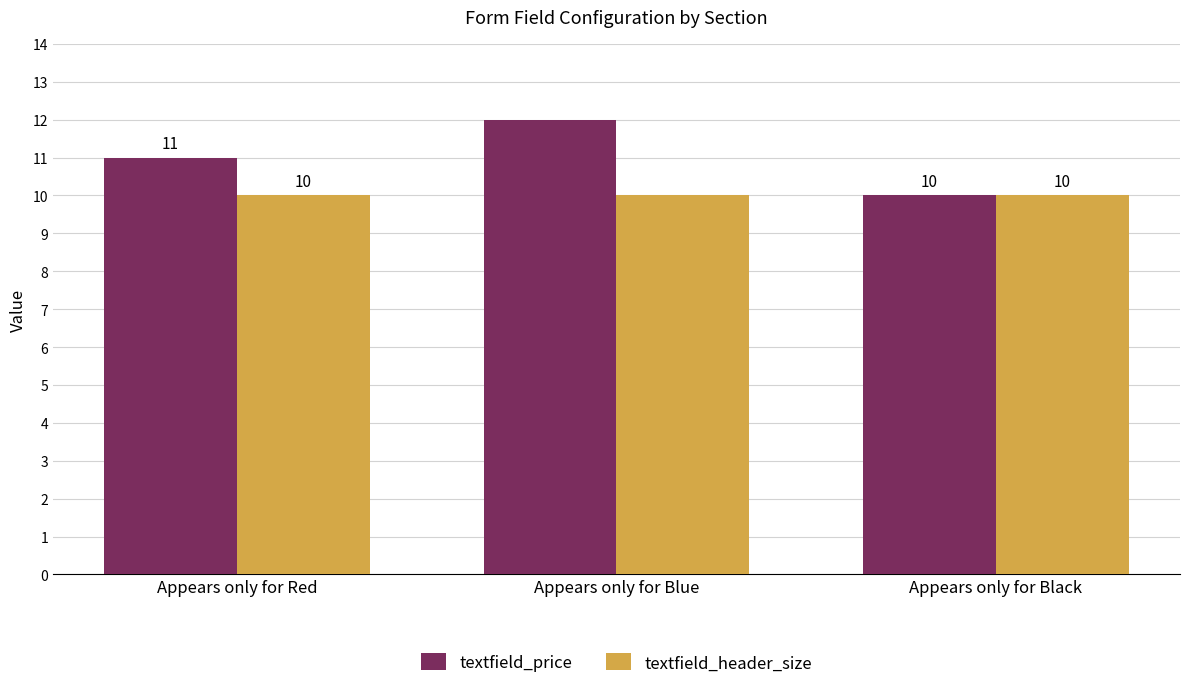

Which category has the highest value in the textfield_price series?

Appears only for Blue